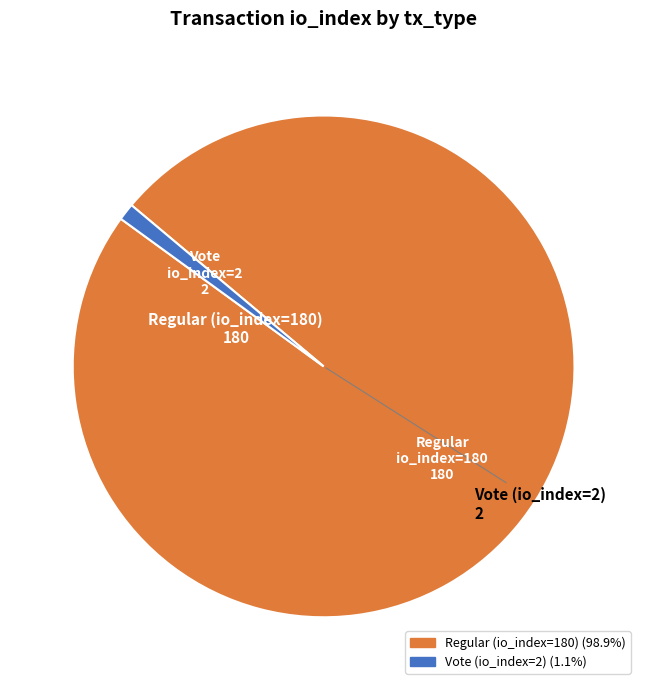

Combined, do Regular (io_index=180) and Vote (io_index=2) account for over 50%?

Yes